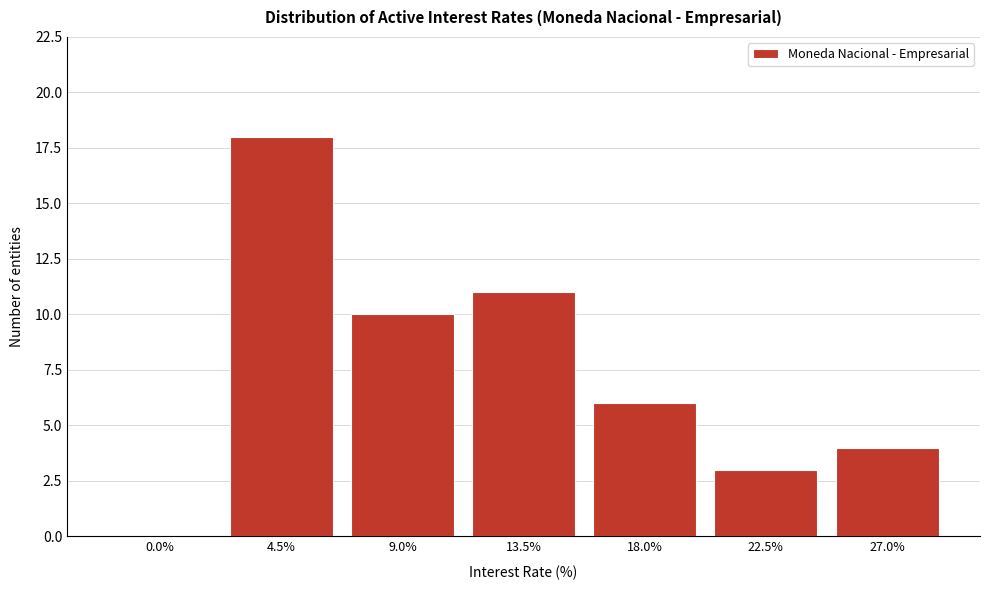

Reading left to right, list all the values displayed in this chart.

0.0%=0	4.5%=18	9.0%=10	13.5%=11	18.0%=6	22.5%=3	27.0%=4